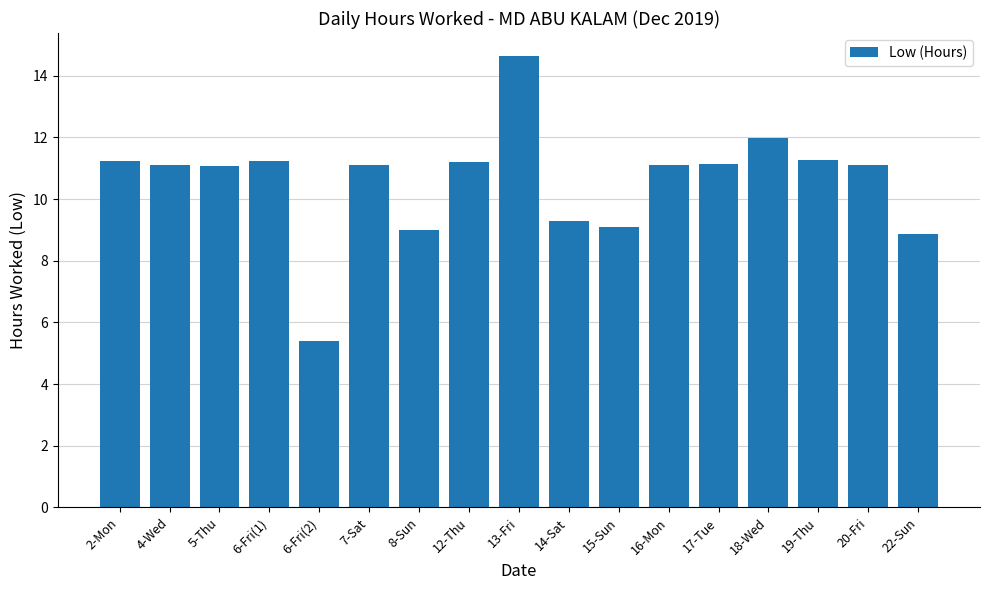

What is the sum of all values?

179.7